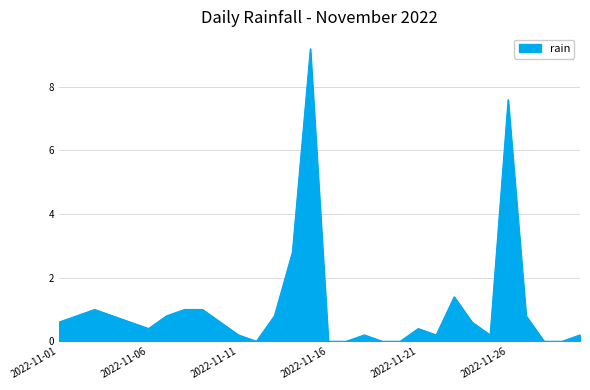

What is the difference between the maximum and minimum values?

9.2